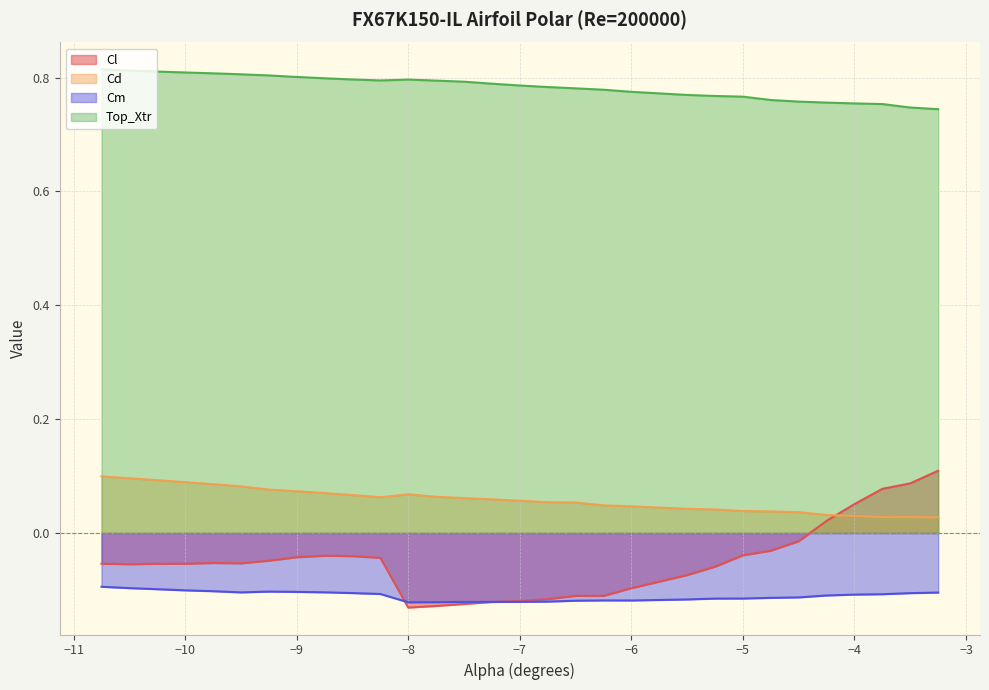

What is the sum of all Top_Xtr values?

23.5